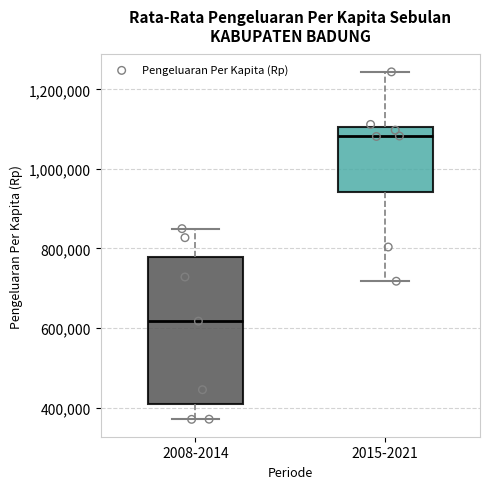

Where is the lower edge of the box for 2015-2021 on the y-axis? The values are not printed on the chart, so give them approximately, as read against the axis.

940000